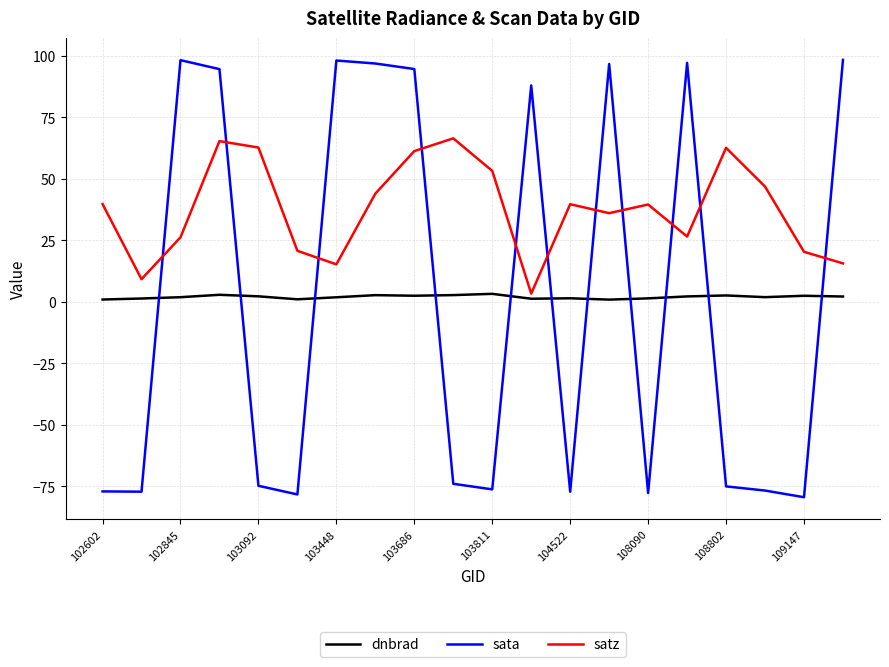

True or false: sata has more than 1 interior local peaks.

True